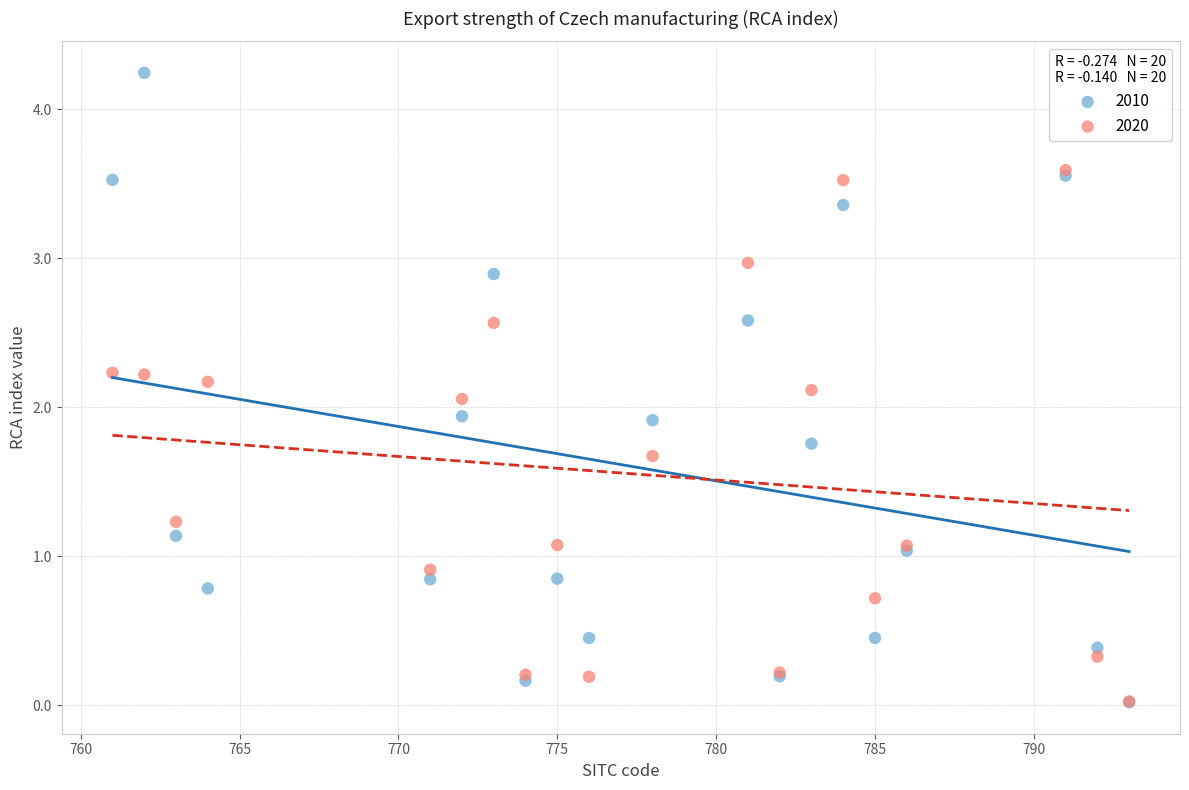

What are all the series names shown in the legend?

2010, 2020